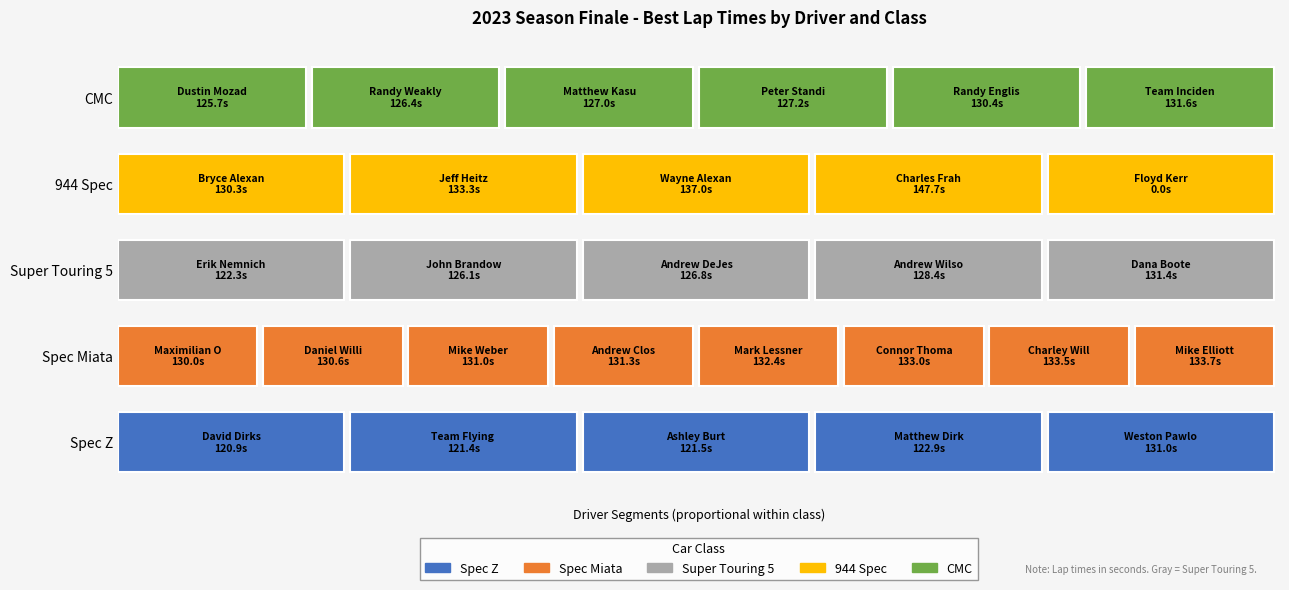

Reading right to left, extract all data points from this chart.

Position: 29.0	28.0	27.0	26.0	25.0	24.0	23.0	22.0	21.0	20.0	19.0	18.0	17.0	16.0	15.0	14.0	13.0	12.0	11.0	10.0	9.0	8.0	7.0	6.0	5.0	4.0	3.0	2.0	1.0
Total Laps: 1.0	1.0	1.0	1.0	1.0	1.0	1.0	1.0	1.0	1.0	1.0	1.0	1.0	1.0	1.0	1.0	1.0	1.0	1.0	1.0	1.0	1.0	1.0	1.0	1.0	1.0	1.0	1.0	1.0
Best Lap time: 131.6	130.4	127.2	127.0	126.4	125.7	0.0	147.7	137.0	133.3	130.3	131.4	128.4	126.8	126.1	122.3	133.7	133.5	133.0	132.4	131.3	131.0	130.6	130.0	131.0	122.9	121.5	121.4	120.9
Total Time: 314.9	693.0	568.5	661.5	689.5	646.3	0.0	658.7	344.6	584.1	580.2	613.0	659.0	664.0	649.4	501.3	564.7	698.9	579.8	574.8	677.0	702.4	690.3	696.3	578.4	640.8	395.5	265.2	518.3